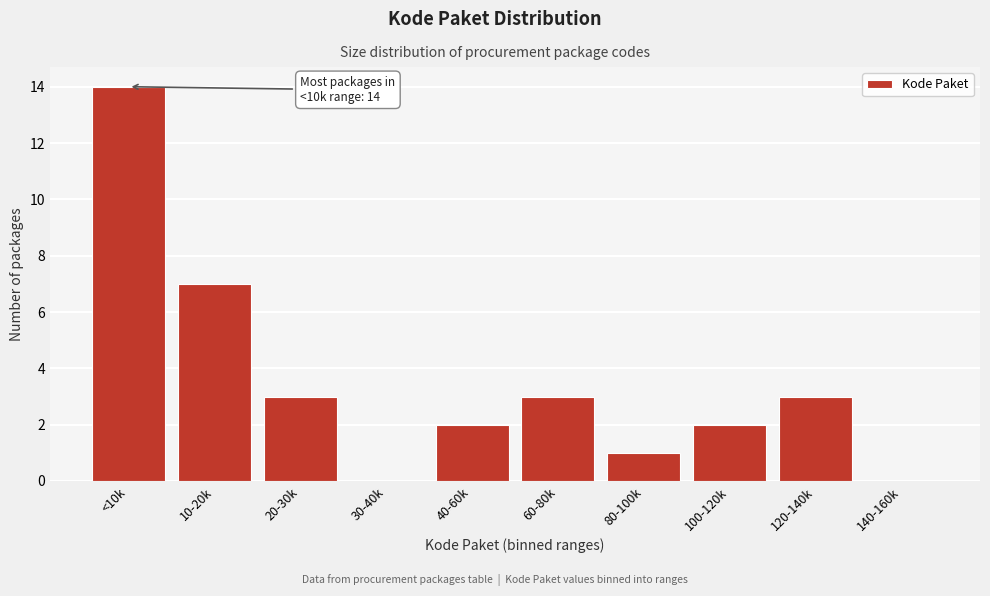

Reading left to right, transcribe all the data shown in this chart.

<10k=14	10-20k=7	20-30k=3	30-40k=0	40-60k=2	60-80k=3	80-100k=1	100-120k=2	120-140k=3	140-160k=0